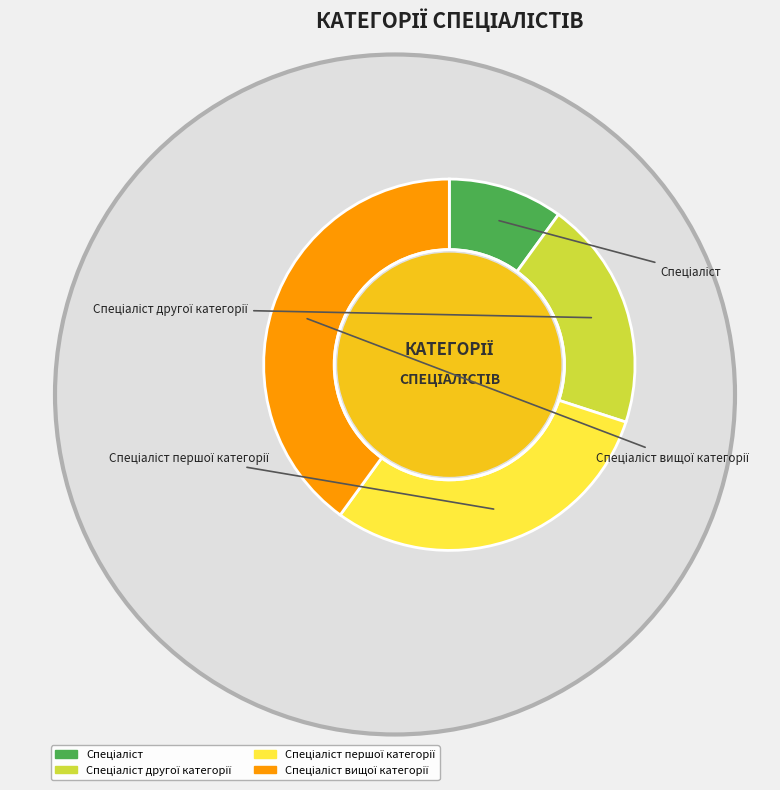

Do Спеціаліст другої категорії and Спеціаліст вищої категорії together represent more than half of the pie?

Yes